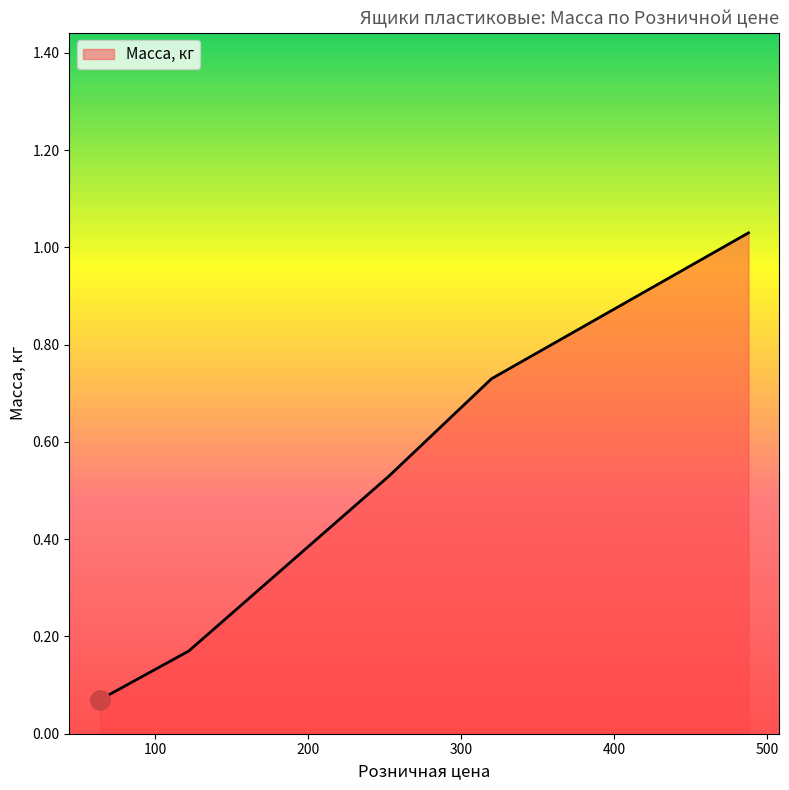

Between 320 and 122, which is larger?

320